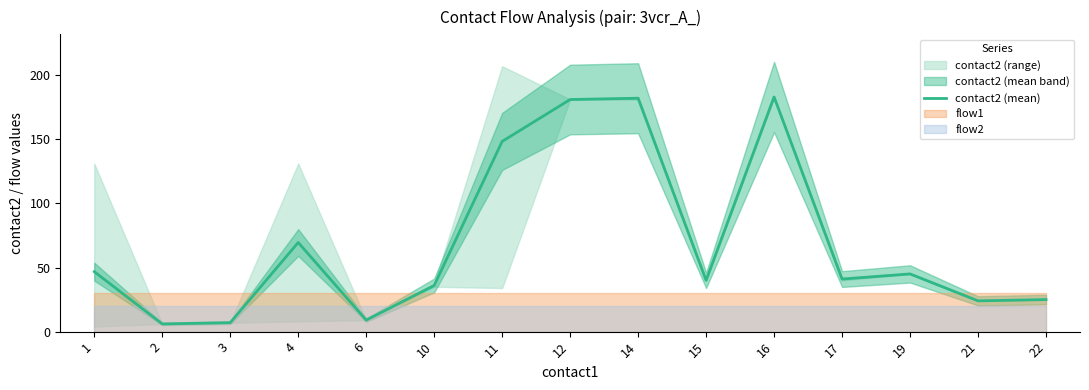

Where is the first local minimum?

2